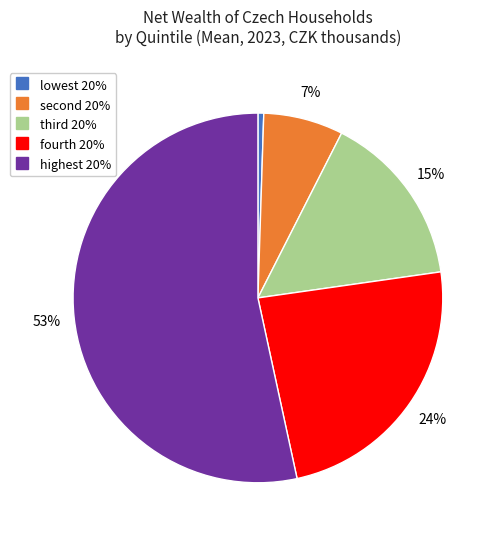

Is it true that highest 20% is 60% of the pie?

False